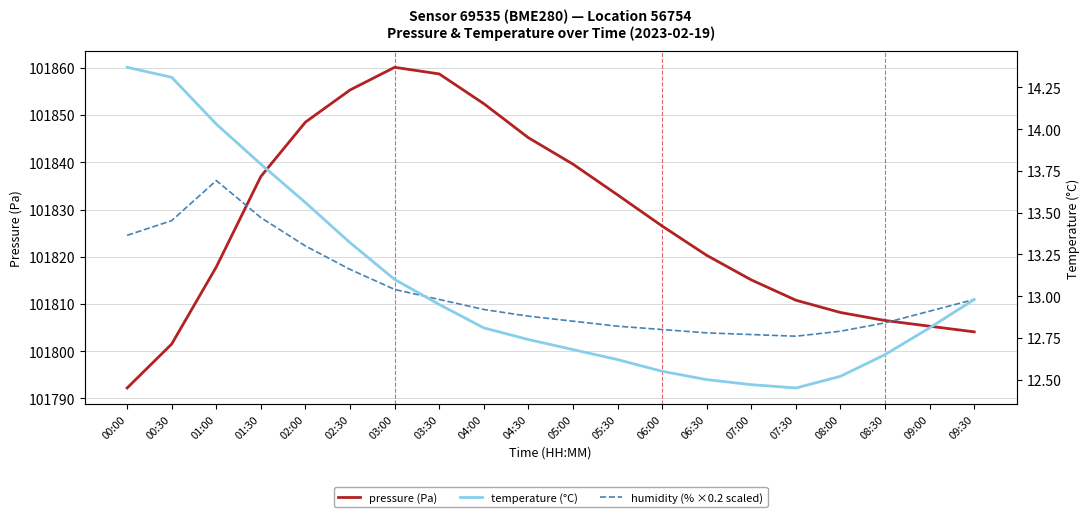

What is the sum of all pressure (Pa) values?

2036538.3